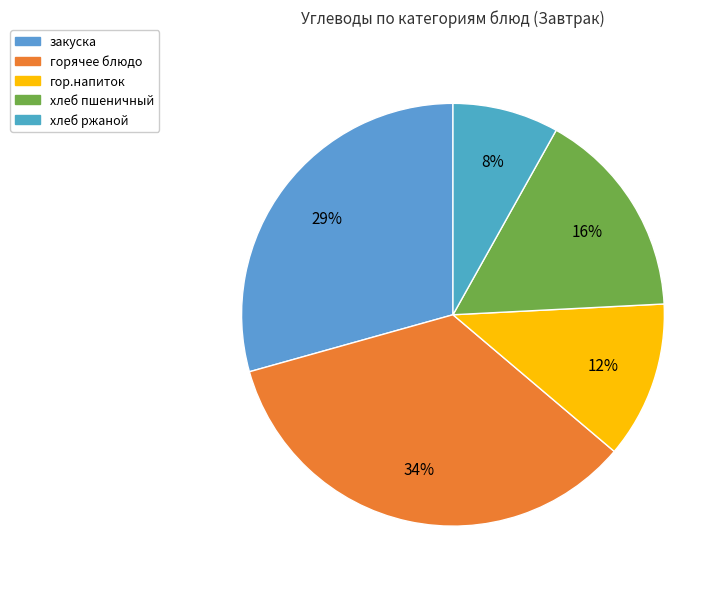

Rank the categories by value from lowest to highest.

хлеб ржаной, гор.напиток, хлеб пшеничный, закуска, горячее блюдо